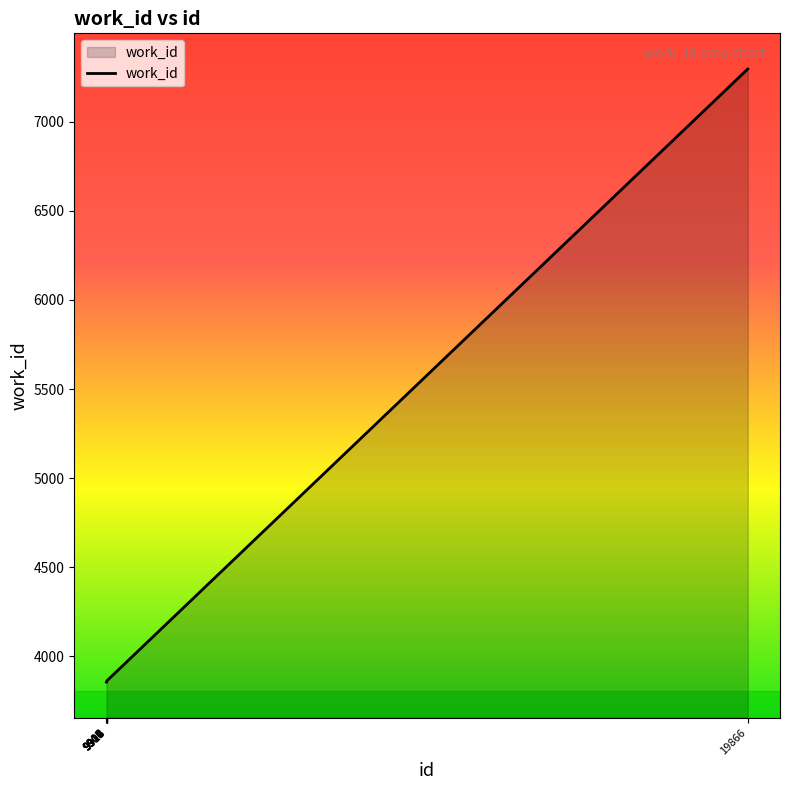

What is the sum of the values at 9918 and 9909?

7723